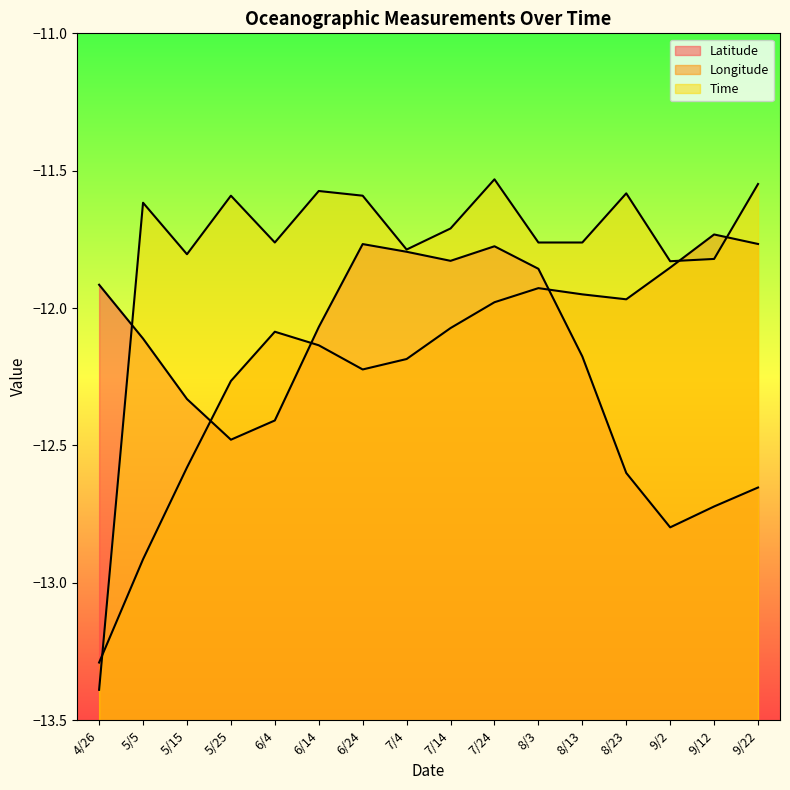

What position from the right is 4/26?

16